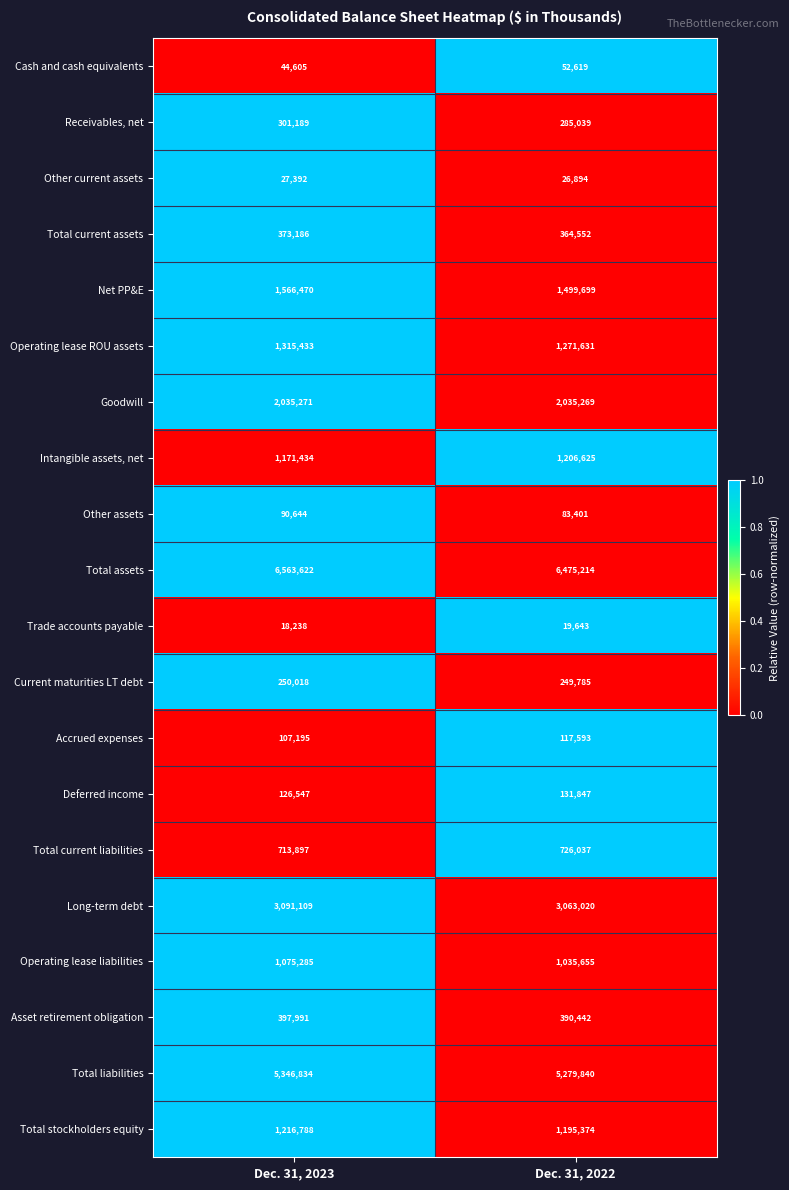

What is the sum of the Long-term debt values at Dec. 31, 2023 and Dec. 31, 2022?

6154129